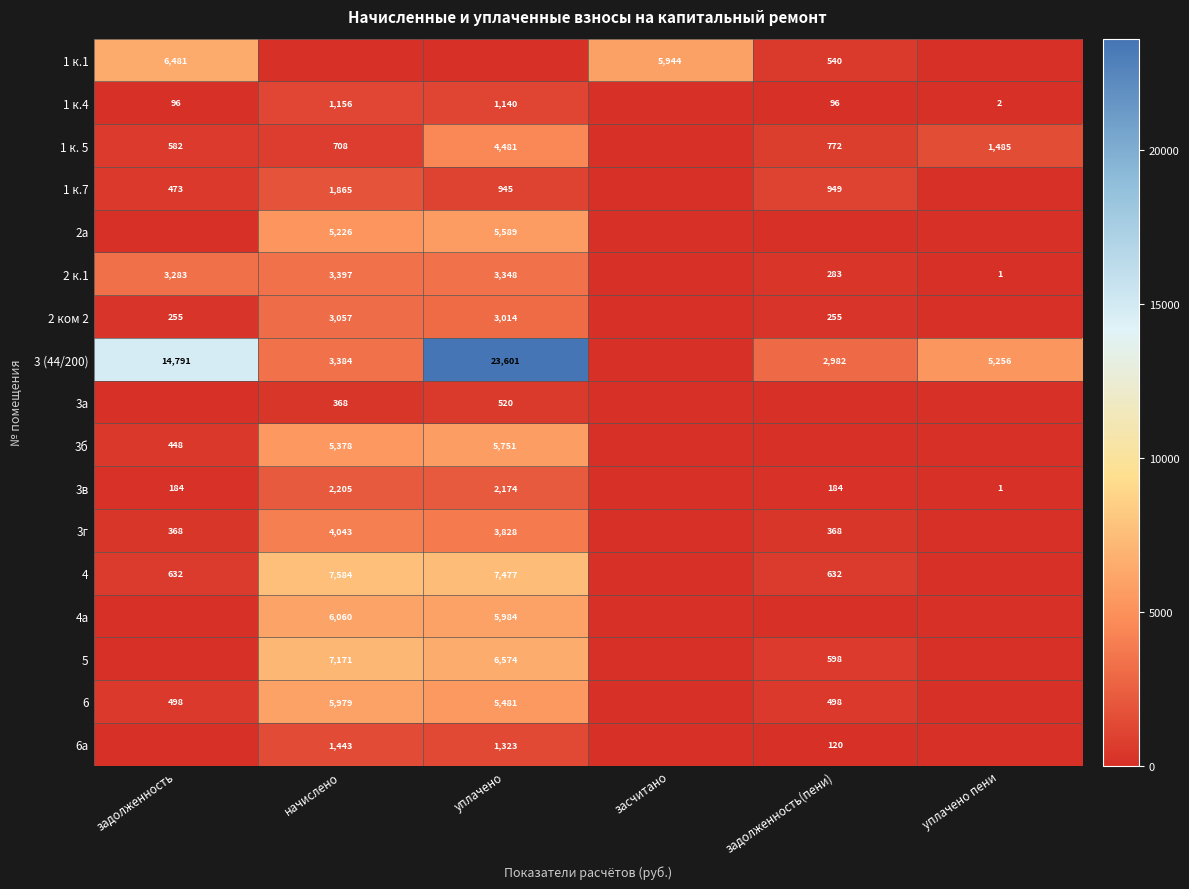

The 2 к.1 series shows 2135 at начислено. True or false?

False